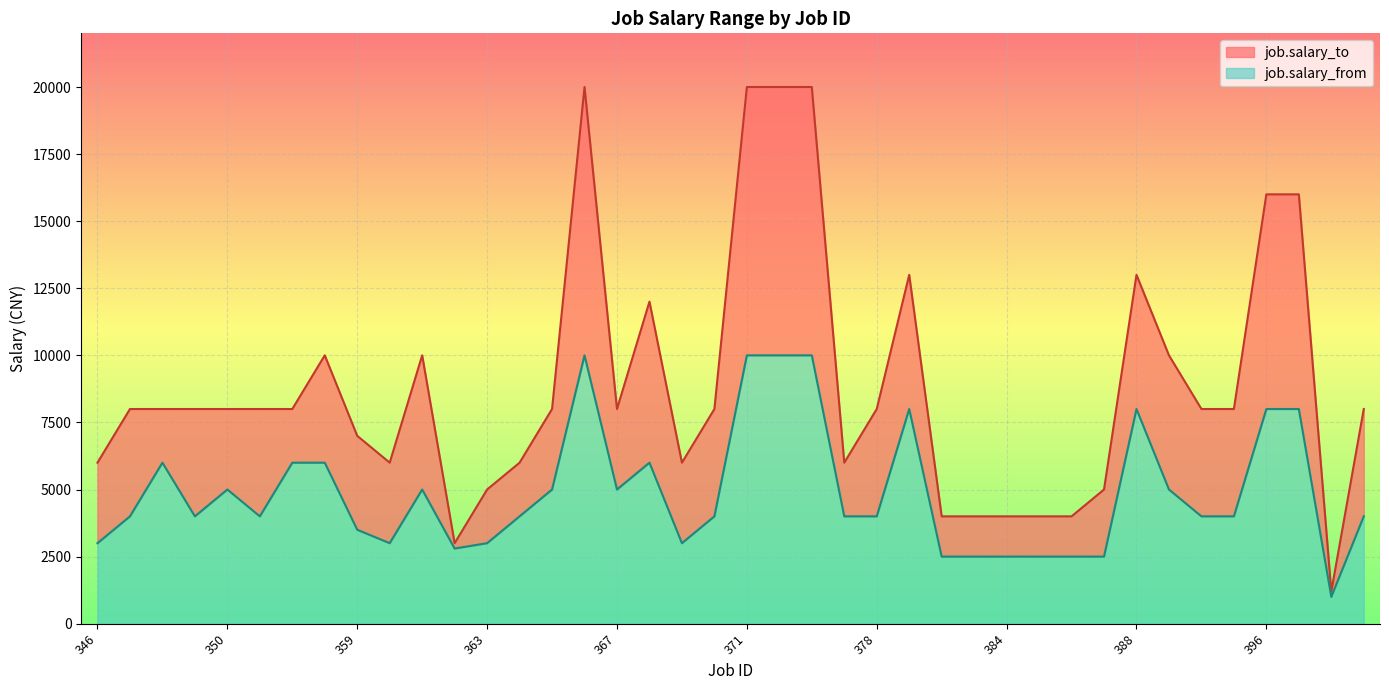

Reading left to right, extract all data points from this chart.

job.salary_from: 346=3000	347=4000	348=6000	349=4000	350=5000	351=4000	355=6000	356=6000	359=3500	360=3000	361=5000	362=2800	363=3000	364=4000	365=5000	366=10000	367=5000	368=6000	369=3000	370=4000	371=10000	372=10000	373=10000	375=4000	378=4000	381=8000	382=2500	383=2500	384=2500	385=2500	386=2500	387=2500	388=8000	390=5000	391=4000	392=4000	396=8000	397=8000	398=1000	399=4000
job.salary_to: 346=6000	347=8000	348=8000	349=8000	350=8000	351=8000	355=8000	356=10000	359=7000	360=6000	361=10000	362=3000	363=5000	364=6000	365=8000	366=20000	367=8000	368=12000	369=6000	370=8000	371=20000	372=20000	373=20000	375=6000	378=8000	381=13000	382=4000	383=4000	384=4000	385=4000	386=4000	387=5000	388=13000	390=10000	391=8000	392=8000	396=16000	397=16000	398=1200	399=8000